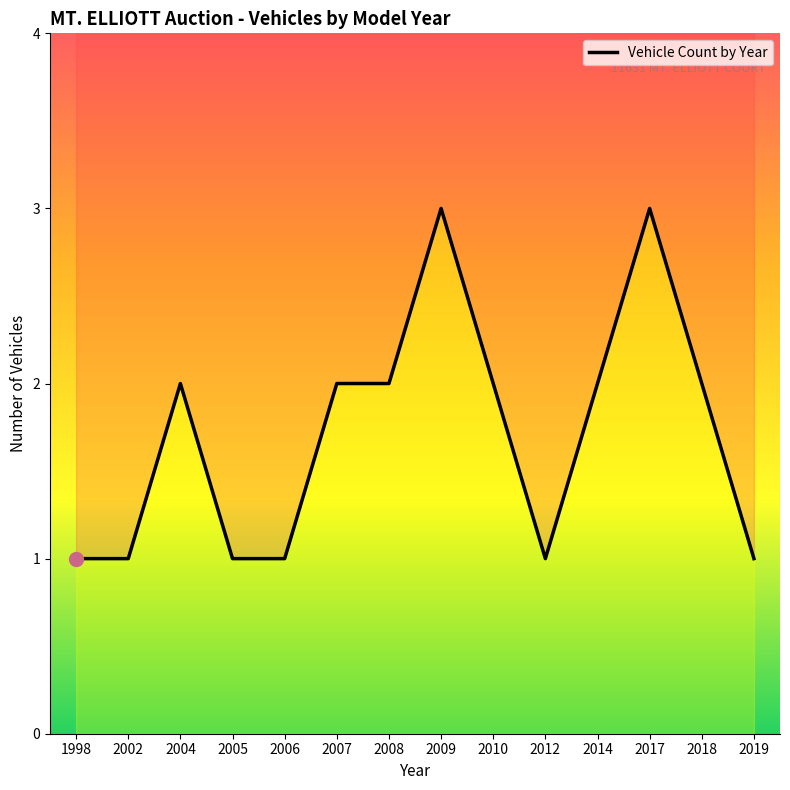

Rank the categories by value from highest to lowest.

2009, 2017, 2004, 2007, 2008, 2010, 2014, 2018, 1998, 2002, 2005, 2006, 2012, 2019